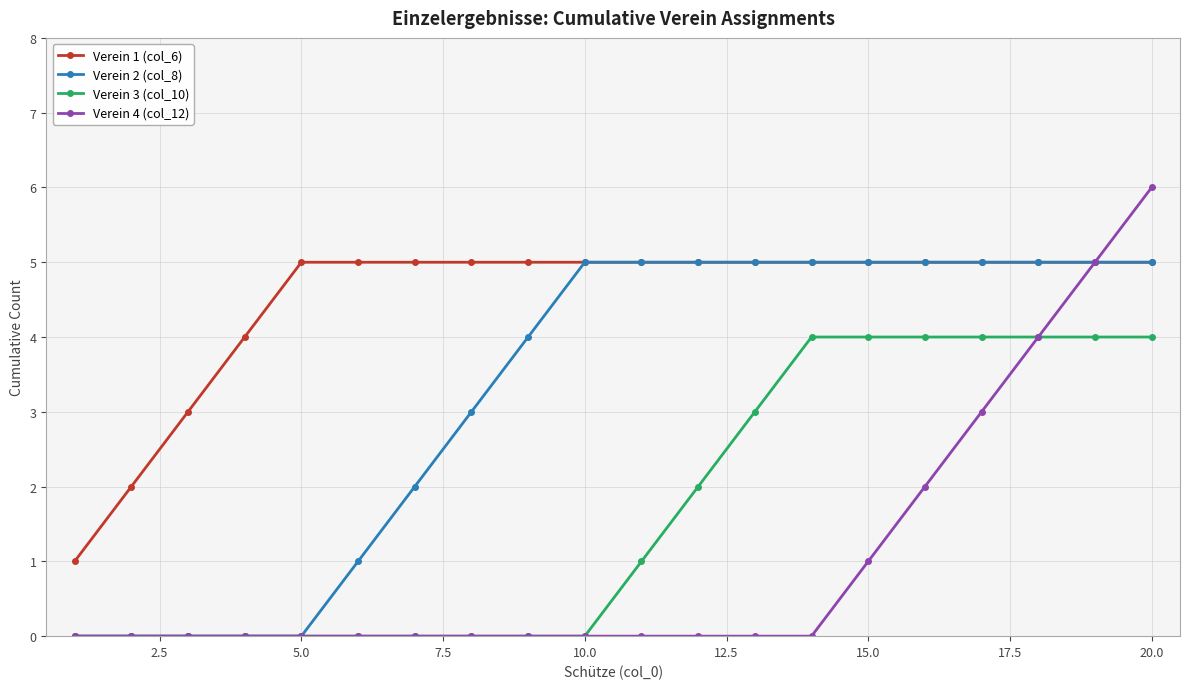

Rank the series by their average value, from highest to lowest.

Verein 1 (col_6), Verein 2 (col_8), Verein 3 (col_10), Verein 4 (col_12)